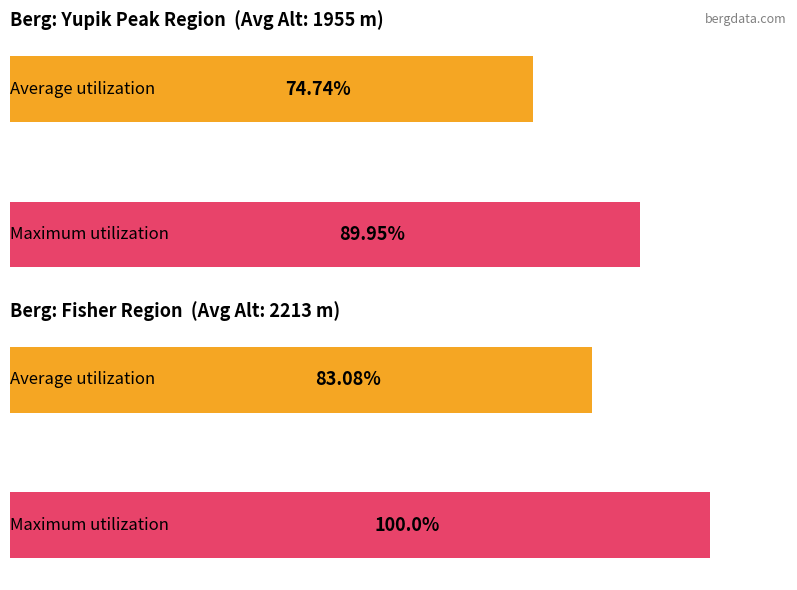

Rank the series at Mount Vern Ritchie from highest to lowest value.

Maximum utilization, Average utilization